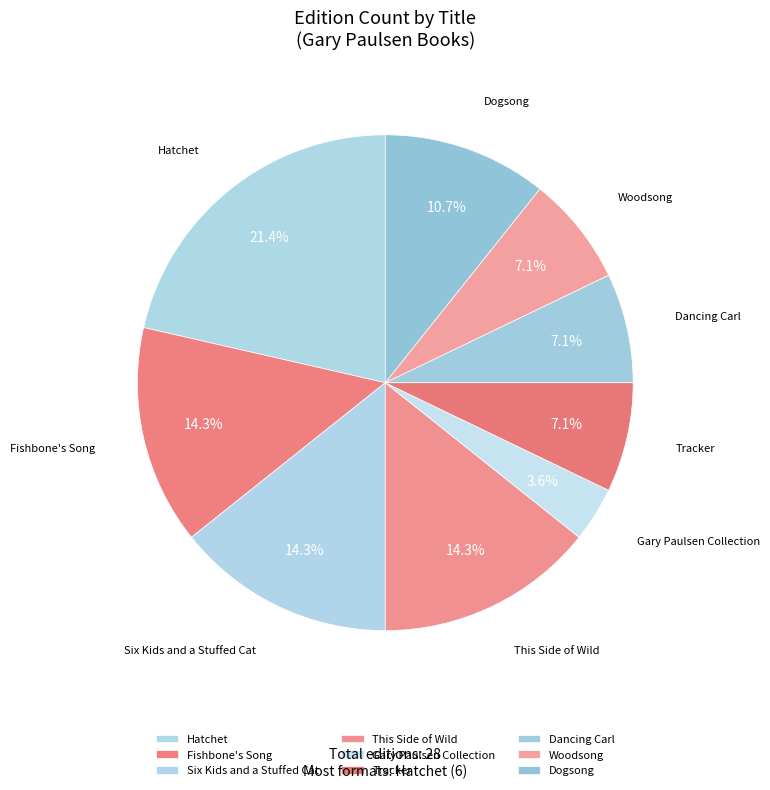

Approximately how many times larger is the value at Woodsong compared to Fishbone's Song?

0.5